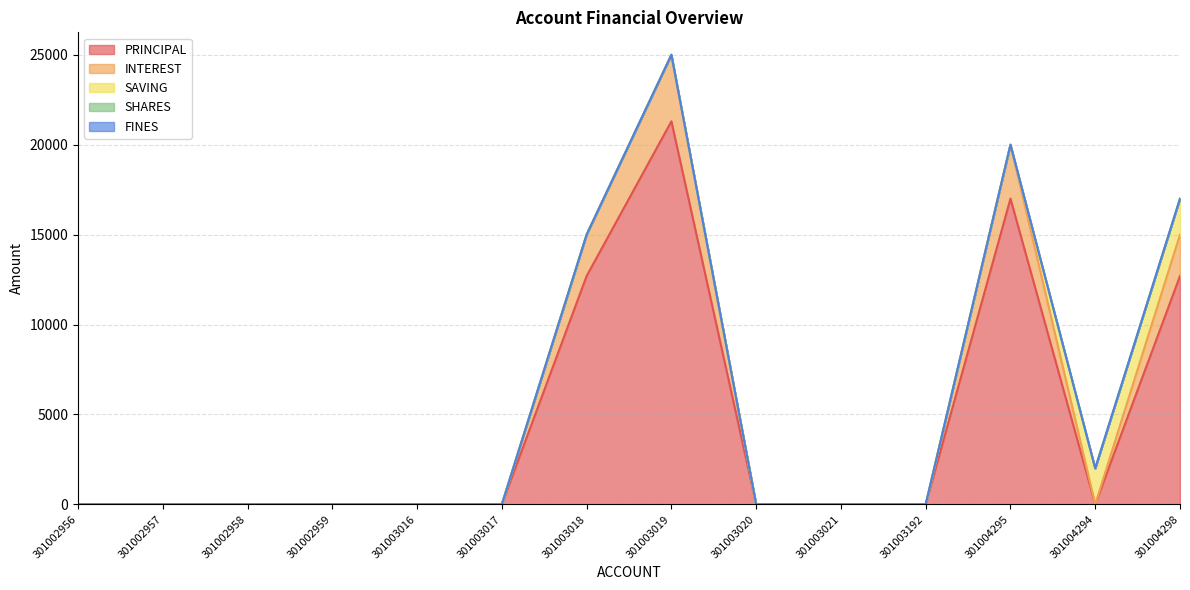

Between 301003016 and 301003021, which is larger?

301003016